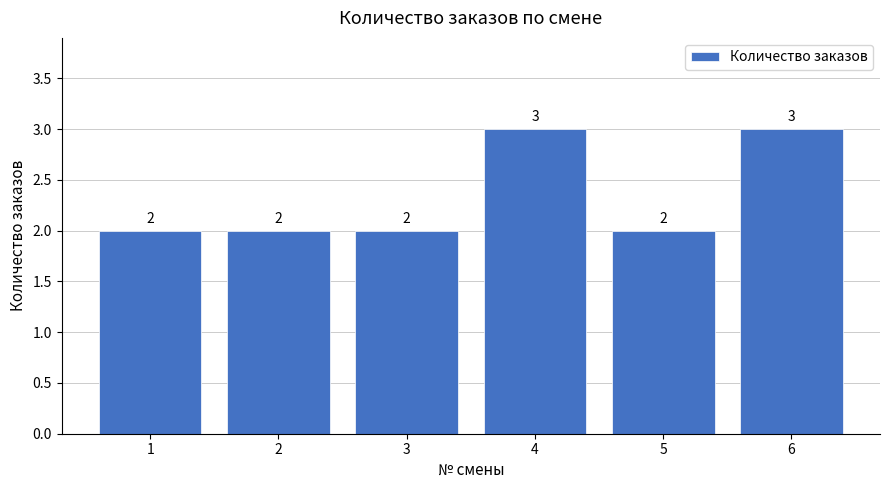

What is the maximum value shown in the chart?

3